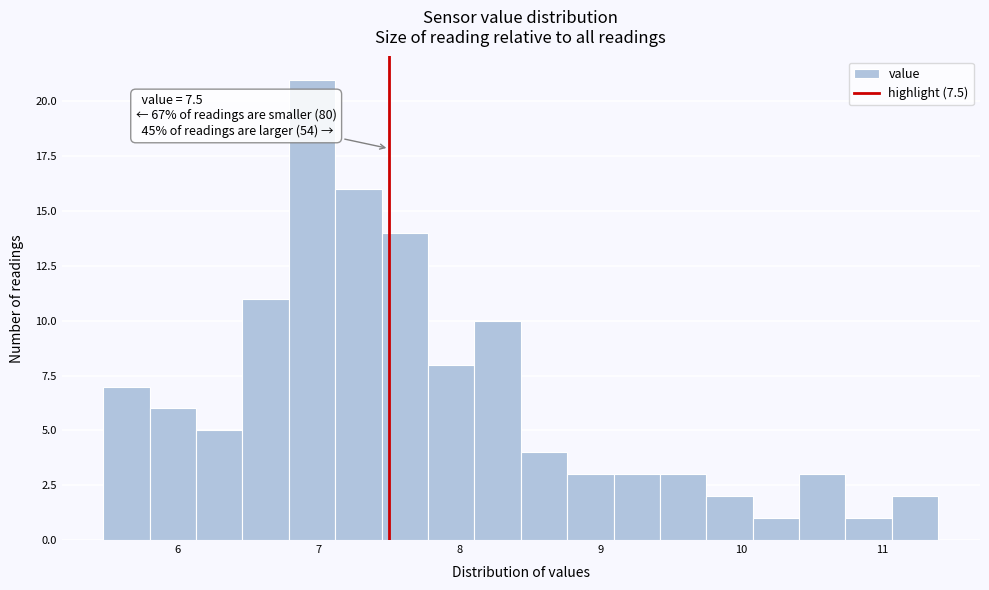

Read against the x-axis, roughly where is the centre of the tallest bar?

7.0